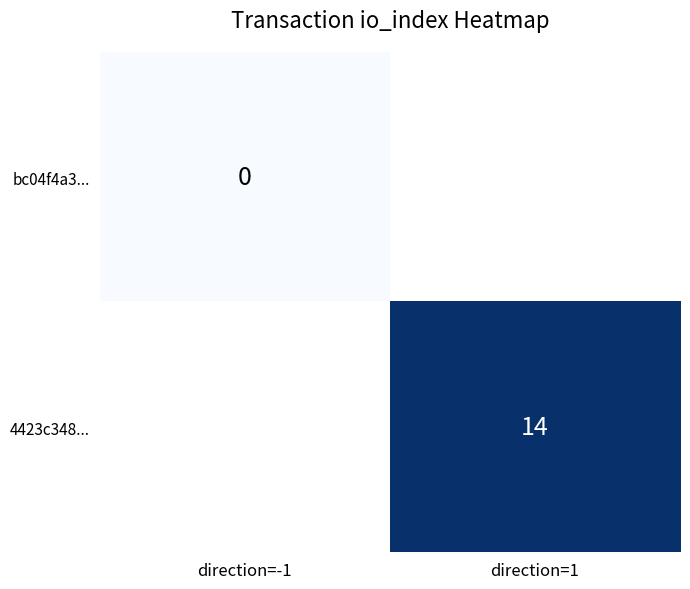

Which category has the highest value across all series?

direction=1